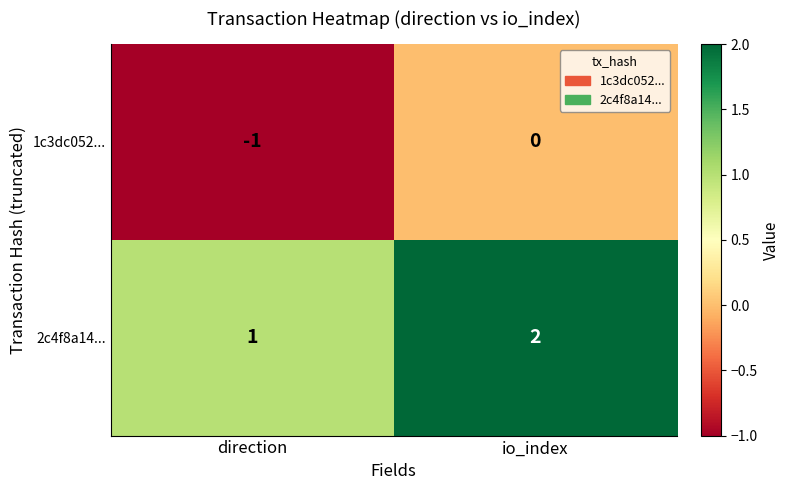

Reading right to left, transcribe all the data shown in this chart.

1c3dc052...: 0	-1
2c4f8a14...: 2	1